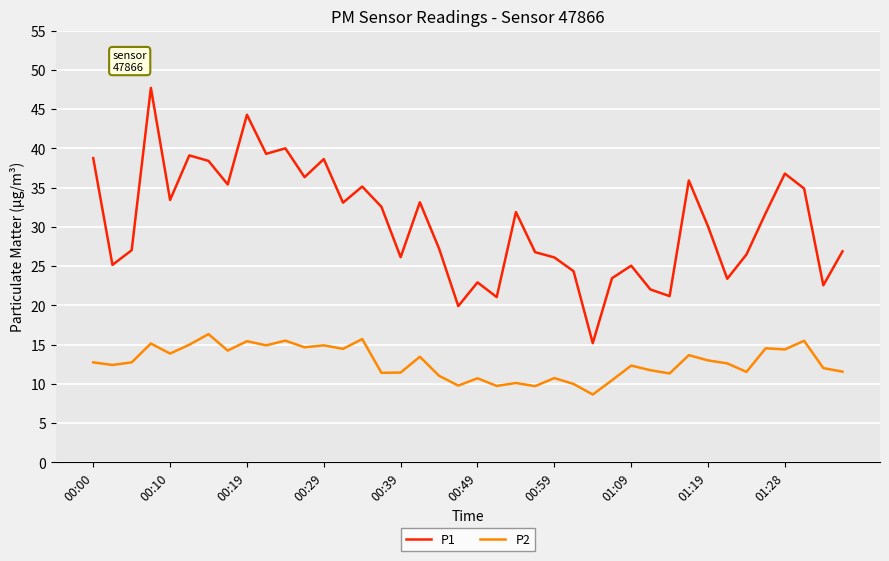

What is the greatest value displayed?

47.7